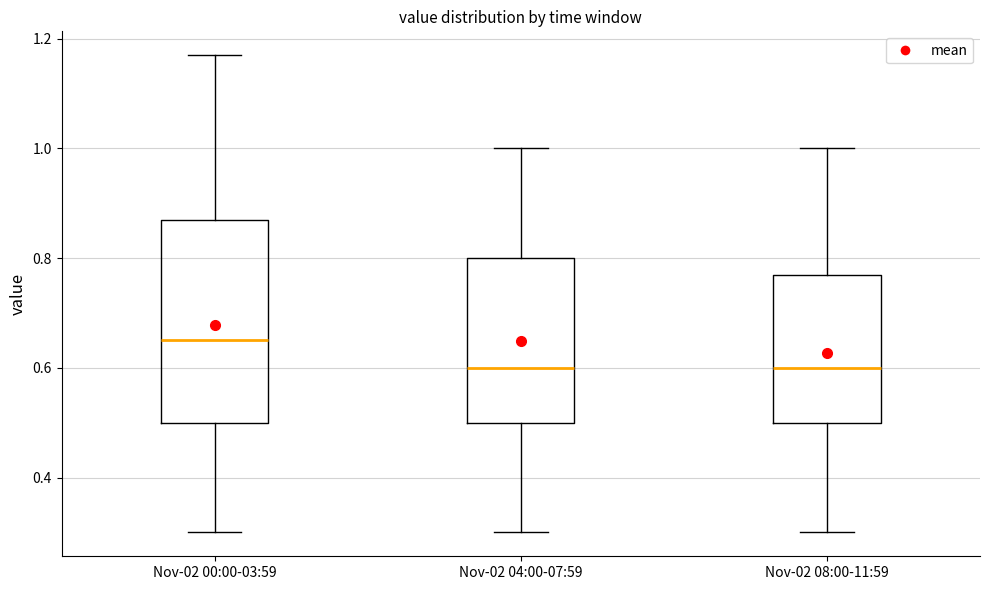

Reading left to right, transcribe this box plot: for each box, give where its median line is, the range the box spans, and where its two whiskers end, as read against the y-axis. The values are not printed on the chart, so give them approximately, as read against the axis.

Nov-02 00:00-03:59: median 0.66, box 0.50 to 0.88, whiskers 0.30 to 1.18
Nov-02 04:00-07:59: median 0.60, box 0.50 to 0.80, whiskers 0.30 to 1.00
Nov-02 08:00-11:59: median 0.60, box 0.50 to 0.78, whiskers 0.30 to 1.00